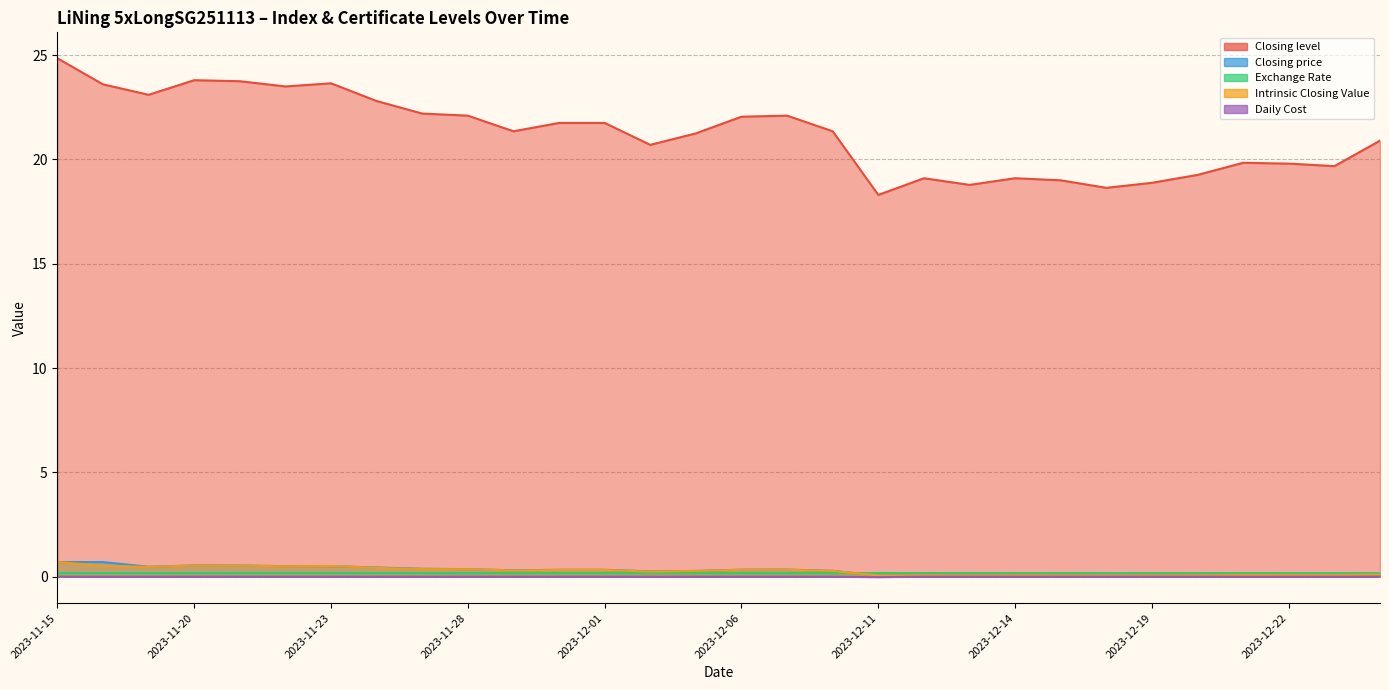

Where do Intrinsic Closing Value and Closing price first cross each other?

2023-11-22 and 2023-11-23